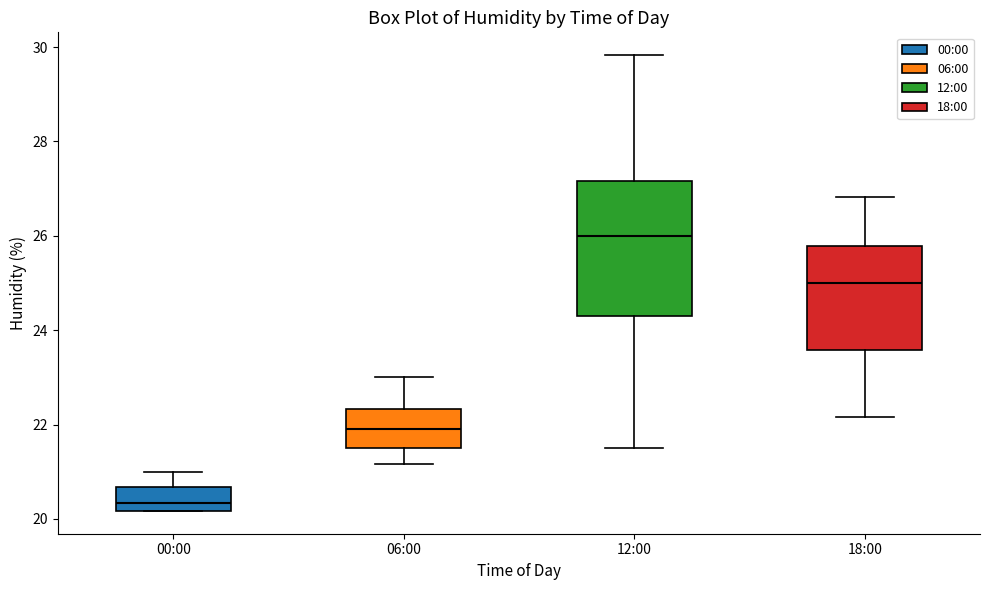

Reading left to right, read every box against the y-axis: the position of its median line, the range the box covers, and the ends of its whiskers. The values are not printed on the chart, so give them approximately, as read against the axis.

00:00: median 20.4, box 20.2 to 20.6, whiskers 20.2 to 21.0
06:00: median 22.0, box 21.6 to 22.4, whiskers 21.2 to 23.0
12:00: median 26.0, box 24.2 to 27.2, whiskers 21.6 to 29.8
18:00: median 25.0, box 23.6 to 25.8, whiskers 22.2 to 26.8